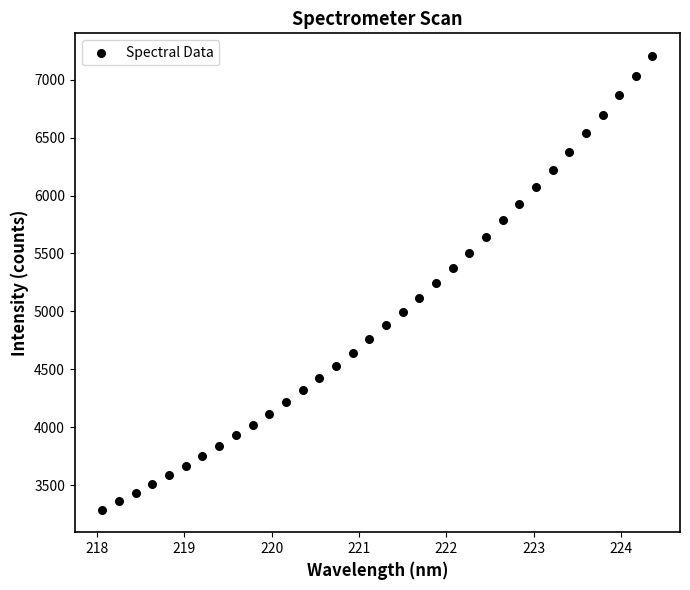

What is the range of X values (max minus min)?

6.3